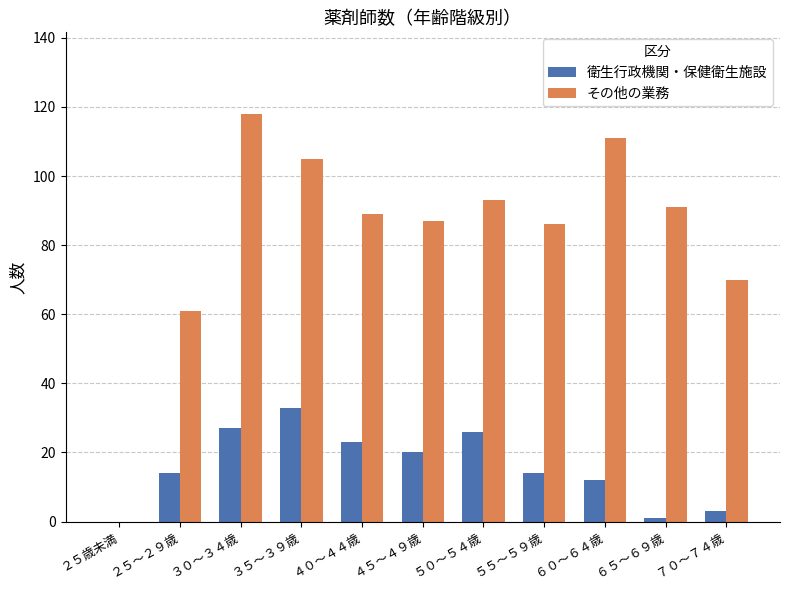

At which label is その他の業務 closest to 59?

２５～２９歳